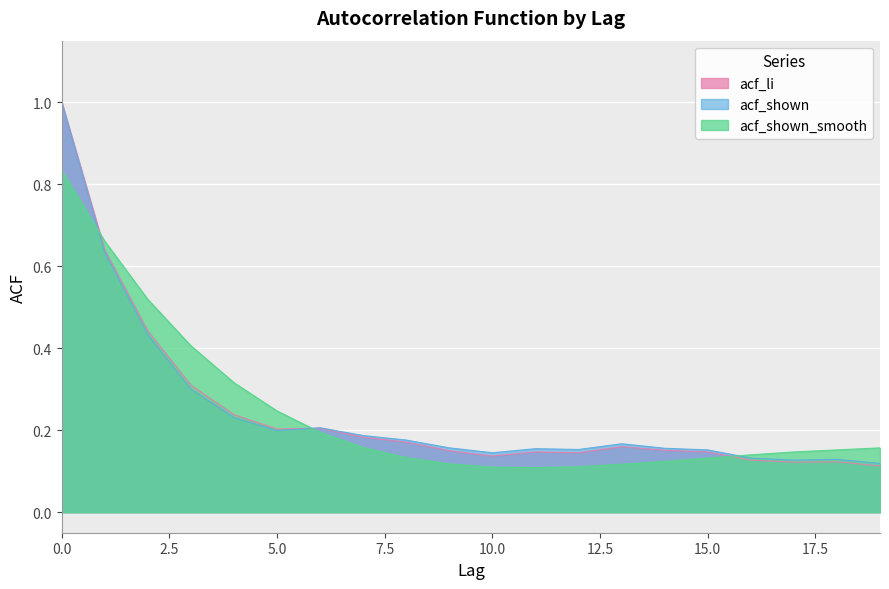

Reading left to right, extract all data points from this chart.

acf_li: 1.0	0.6	0.4	0.3	0.2	0.2	0.2	0.2	0.2	0.1	0.1	0.1	0.1	0.2	0.2	0.1	0.1	0.1	0.1	0.1
acf_shown: 1.0	0.6	0.4	0.3	0.2	0.2	0.2	0.2	0.2	0.2	0.1	0.2	0.2	0.2	0.2	0.2	0.1	0.1	0.1	0.1
acf_shown_smooth: 0.8	0.7	0.5	0.4	0.3	0.2	0.2	0.2	0.1	0.1	0.1	0.1	0.1	0.1	0.1	0.1	0.1	0.1	0.2	0.2